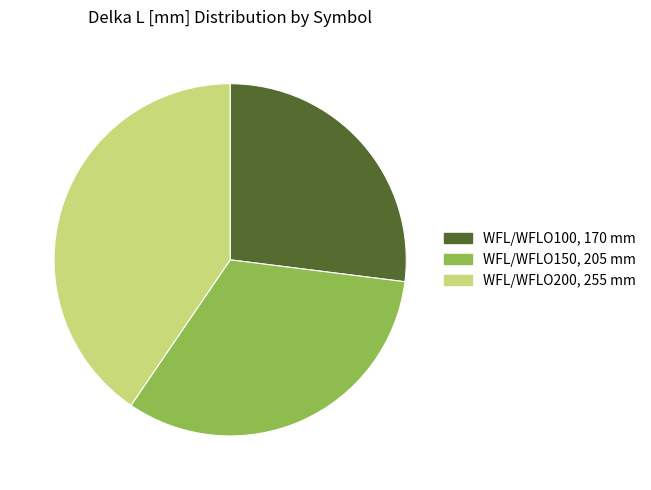

How many segments does this pie chart have?

3